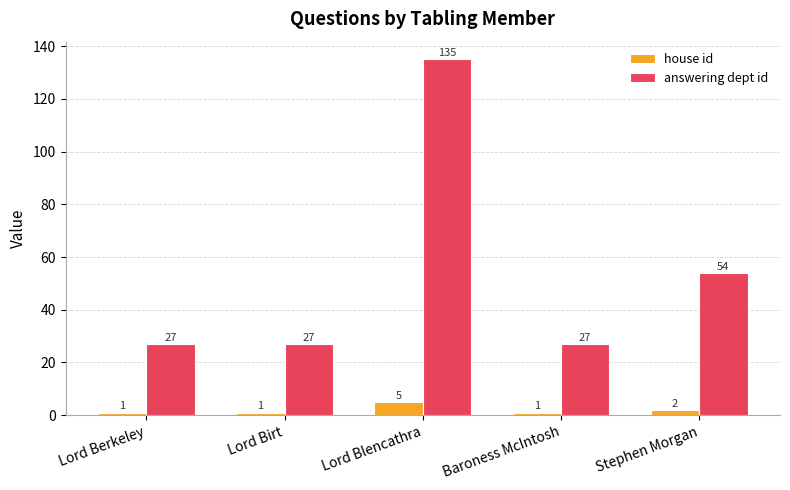

What is the spread (max minus min) of values at Lord Berkeley?

26